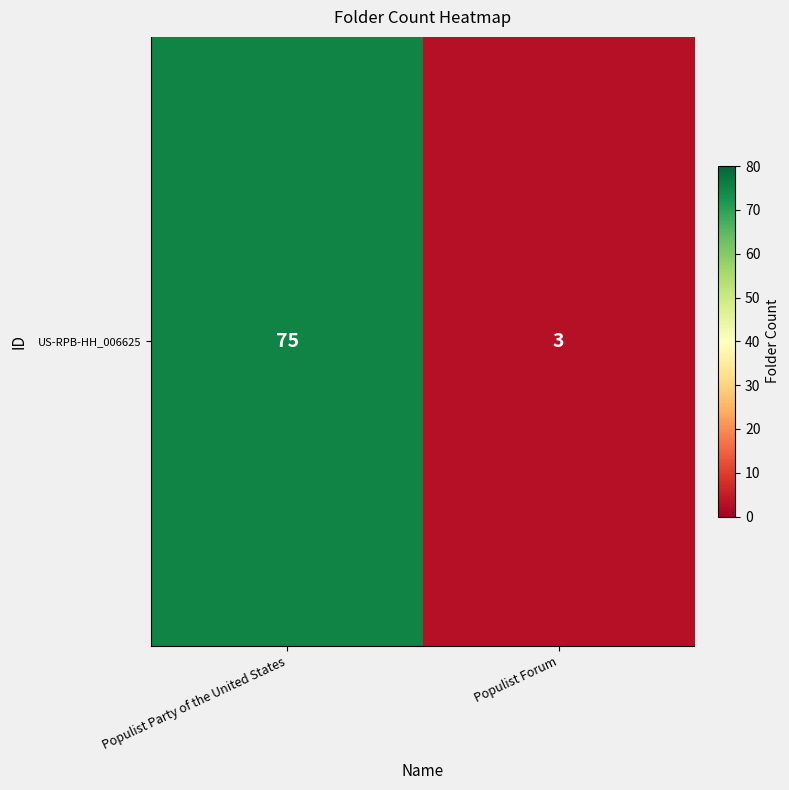

What is the difference between the maximum and minimum values?

72